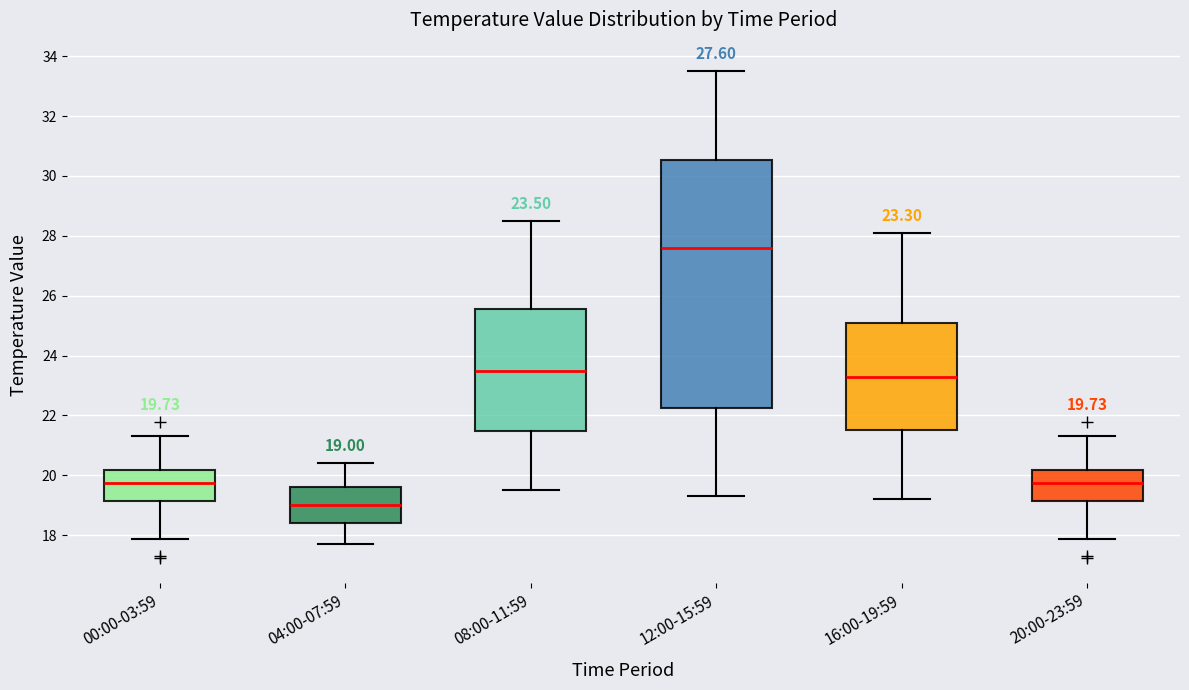

Which box is the tallest, from its lower edge to its upper edge?

12:00-15:59